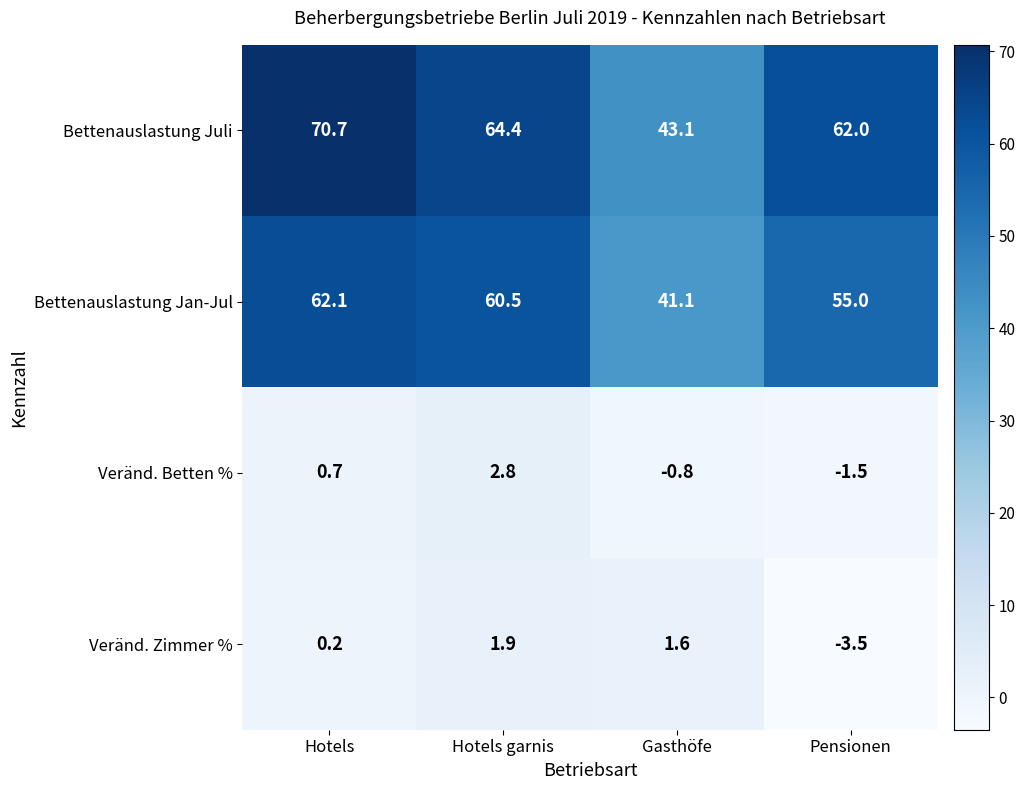

Rank the series at Gasthöfe from highest to lowest value.

Bettenauslastung Juli, Bettenauslastung Jan-Jul, Veränd. Zimmer %, Veränd. Betten %